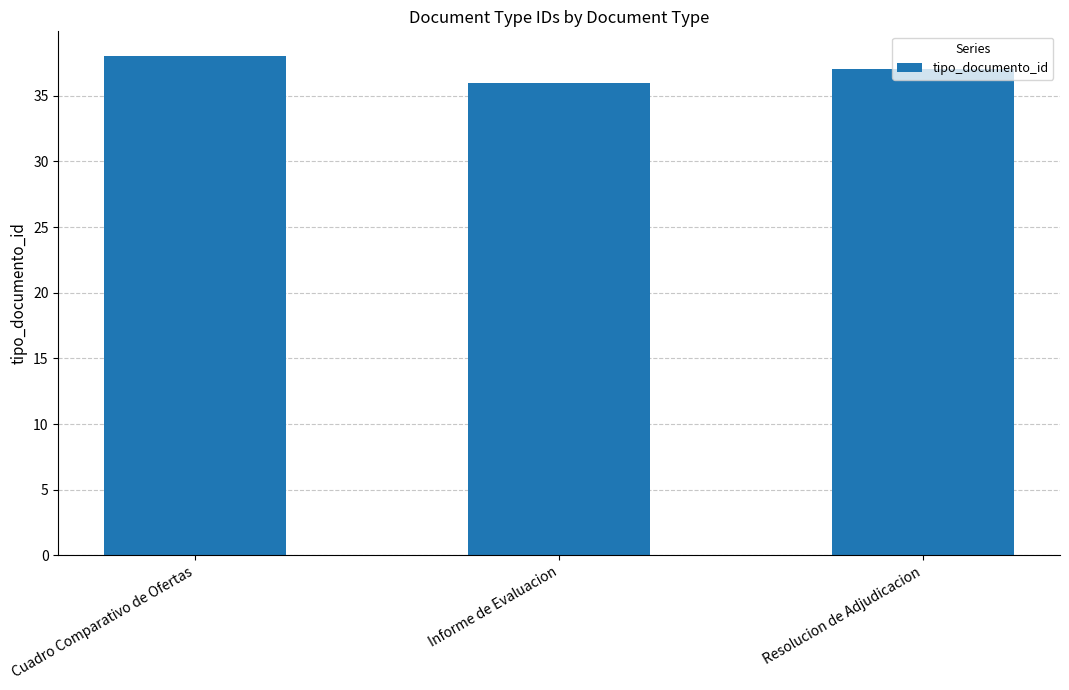

At which category does the chart reach its minimum across all series?

Informe de Evaluacion